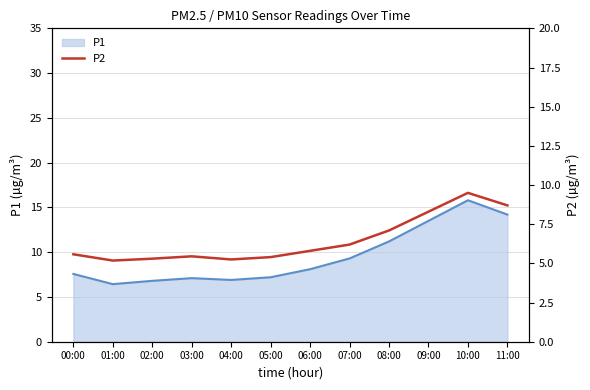

Which category has the highest value in the P1 series?

10:00